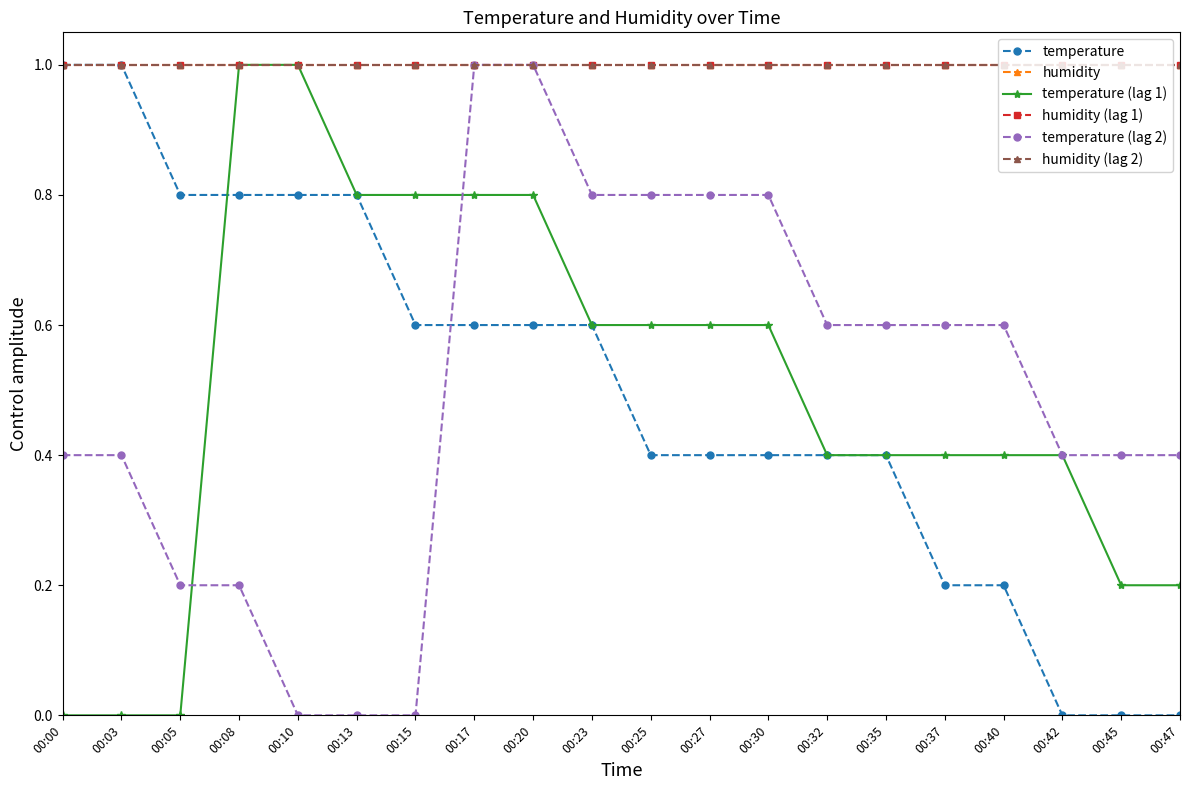

Does the chart have visible grid lines?

No